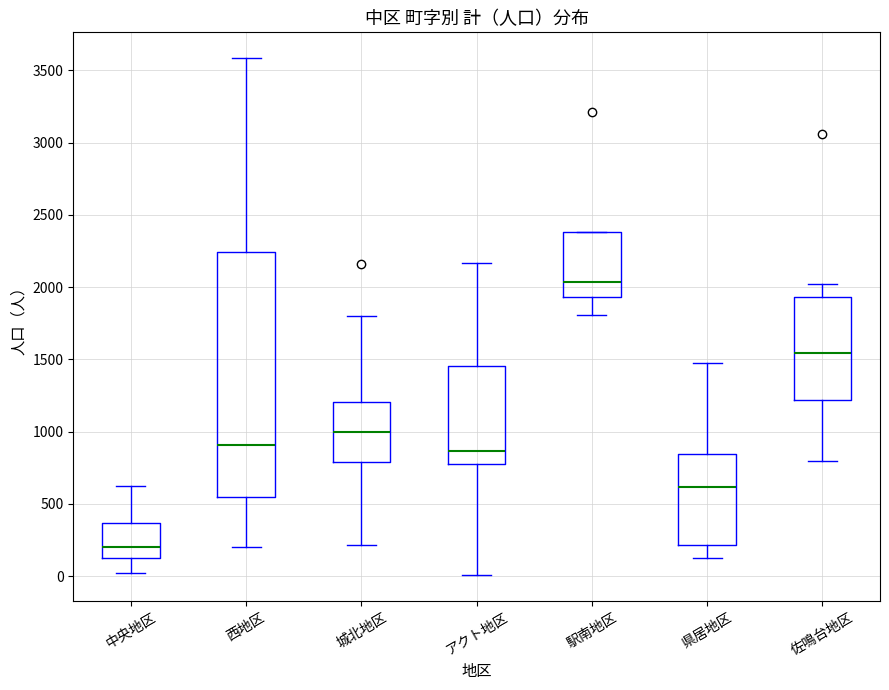

Reading left to right, read every box against the y-axis: the position of its median line, the range the box covers, and the ends of its whiskers. The values are not printed on the chart, so give them approximately, as read against the axis.

中央地区: median 200, box 100 to 350, whiskers 0 to 600
西地区: median 900, box 550 to 2250, whiskers 200 to 3600
城北地区: median 1000, box 800 to 1200, whiskers 200 to 1800
アクト地区: median 850, box 800 to 1450, whiskers 0 to 2150
駅南地区: median 2050, box 1950 to 2400, whiskers 1800 to 2400
県居地区: median 600, box 200 to 850, whiskers 150 to 1500
佐鳴台地区: median 1550, box 1200 to 1950, whiskers 800 to 2000